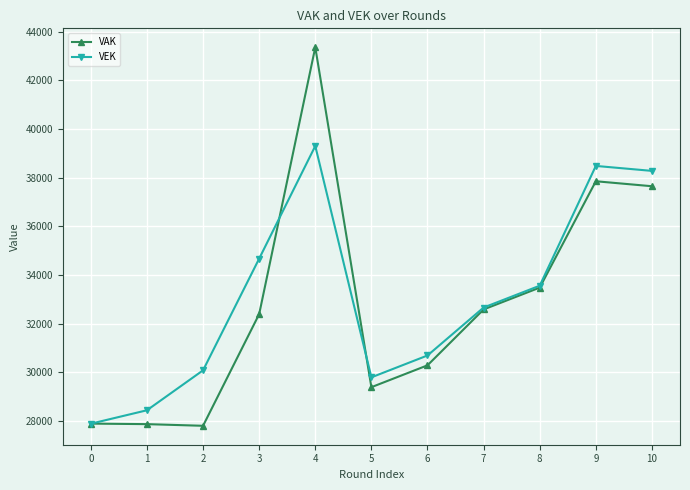

Which series has the largest range (max minus min)?

VAK